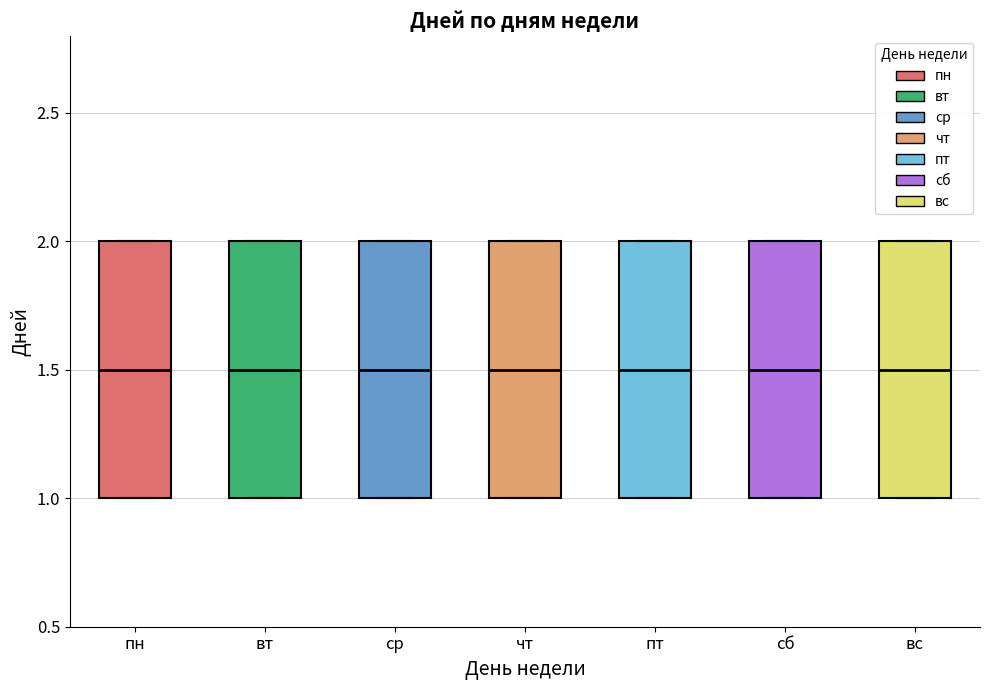

Where does the median line of the box for вт sit on the y-axis? The values are not printed on the chart, so give them approximately, as read against the axis.

1.5